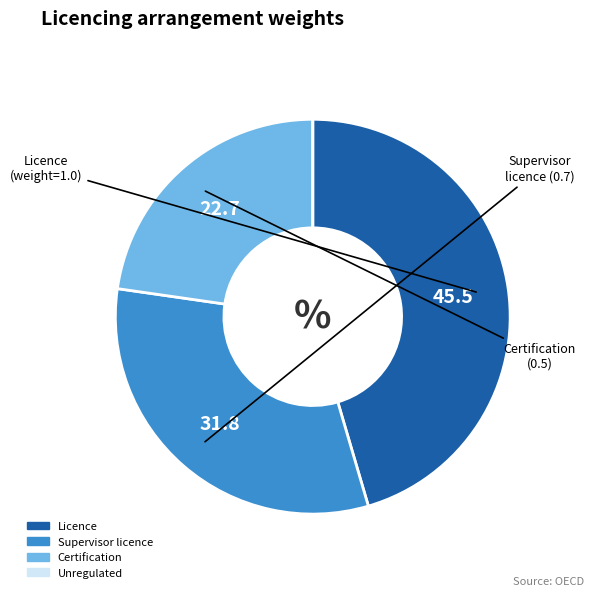

Which slice is the largest?

Licence